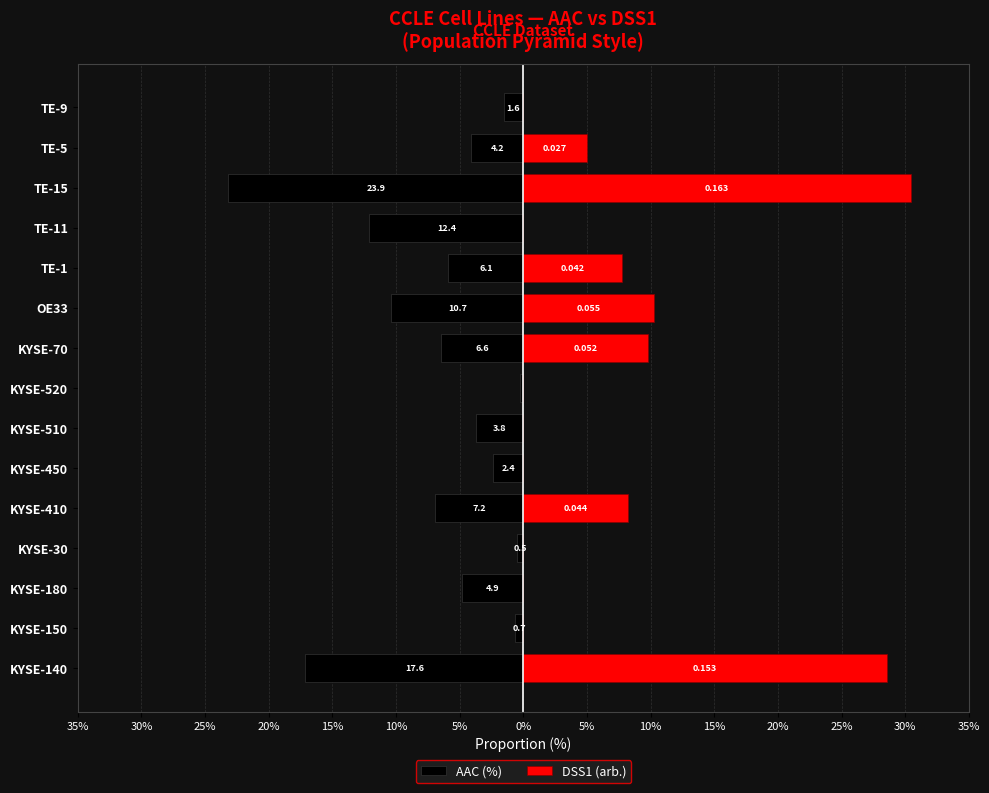

How many bars are there in each group?

2